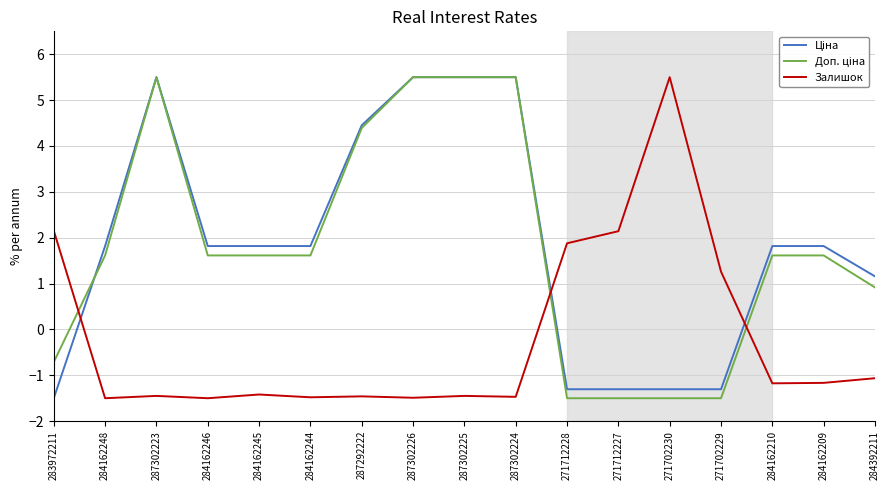

What position from the left is 287292222?

7